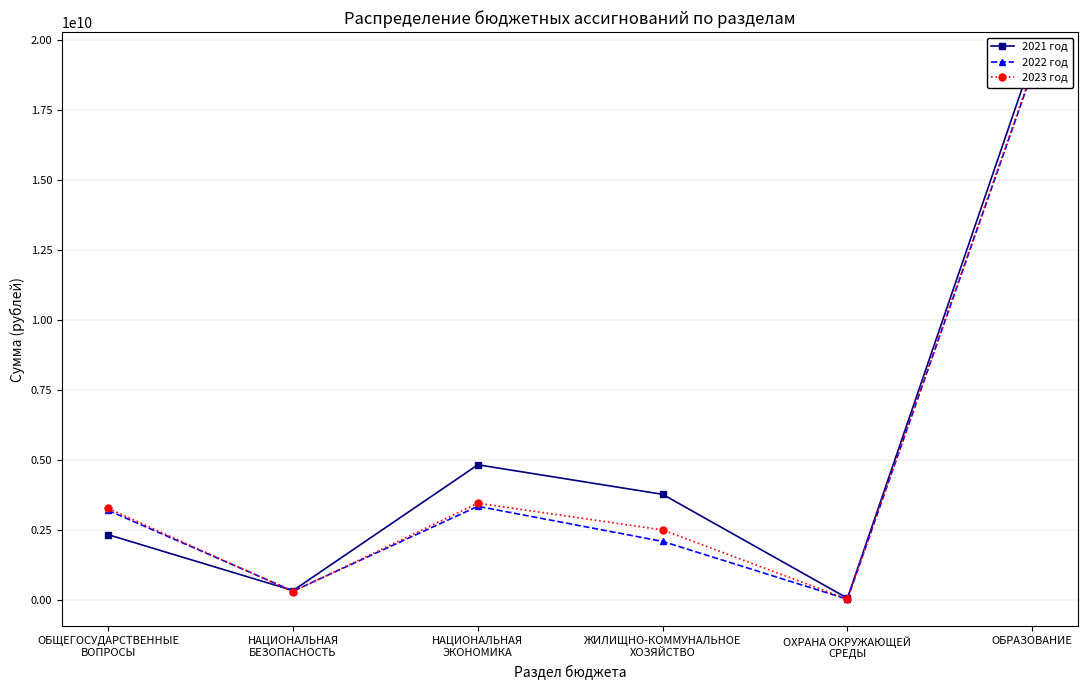

Where is 2022 год nearest to the value 9420324572?

НАЦИОНАЛЬНАЯ
ЭКОНОМИКА